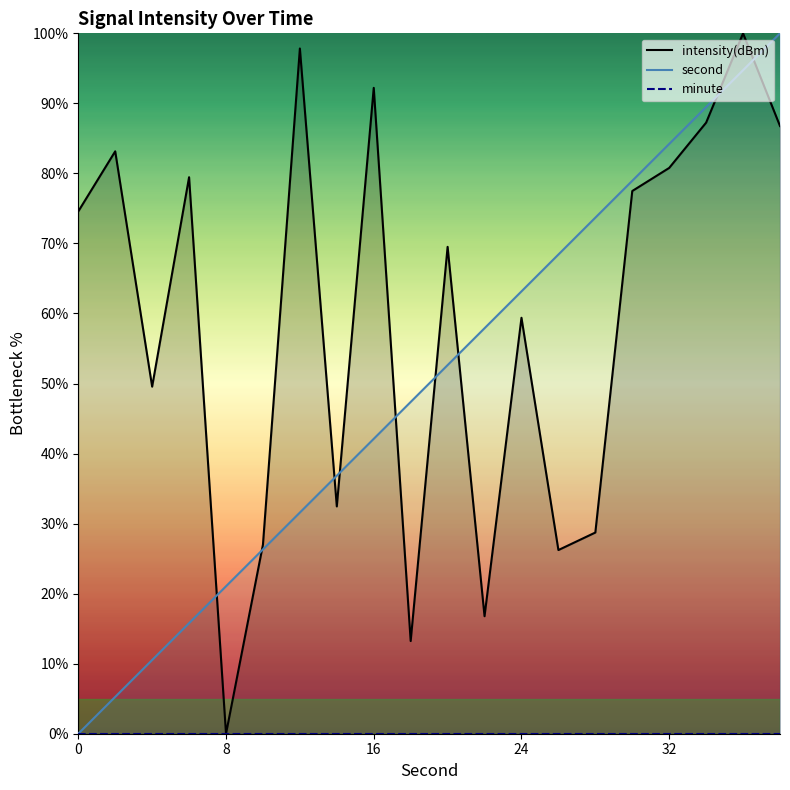

What is the maximum value for second?

100.0